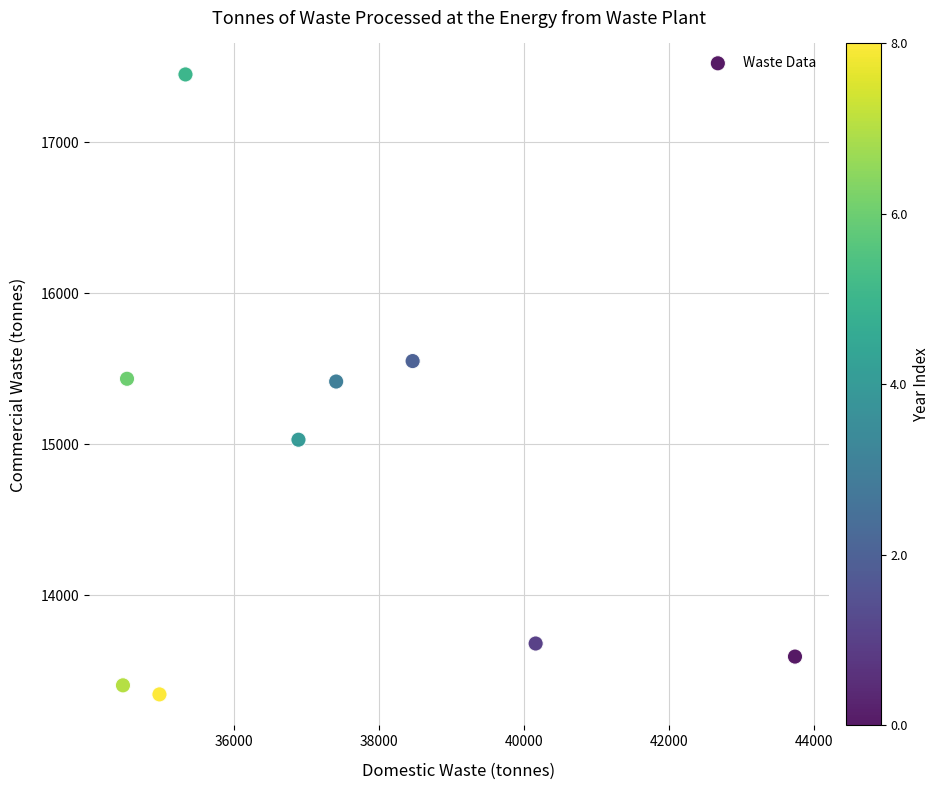

What is the range of Y values (max minus min)?

4104.8